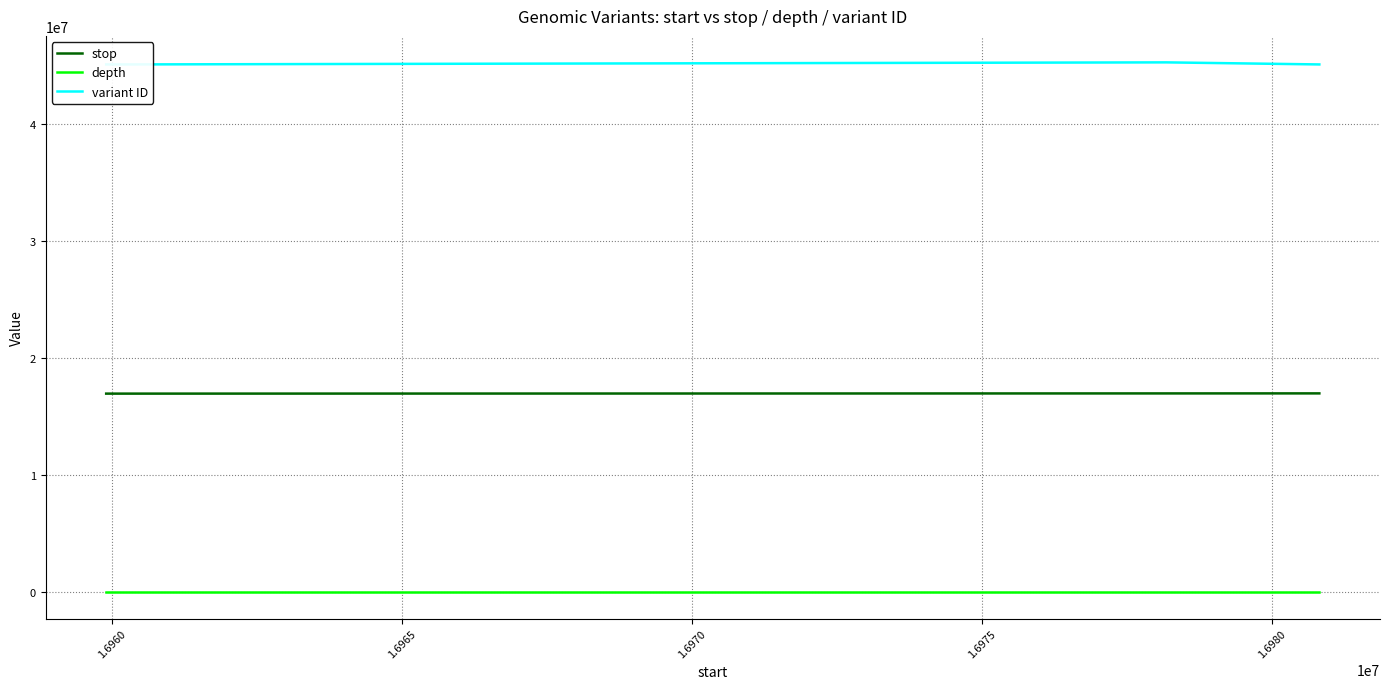

True or false: depth and stop intersect in this chart.

False